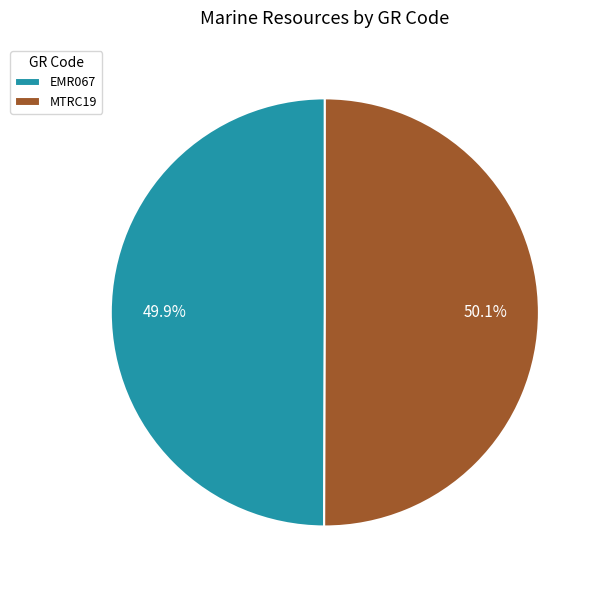

How many segments does this pie chart have?

2